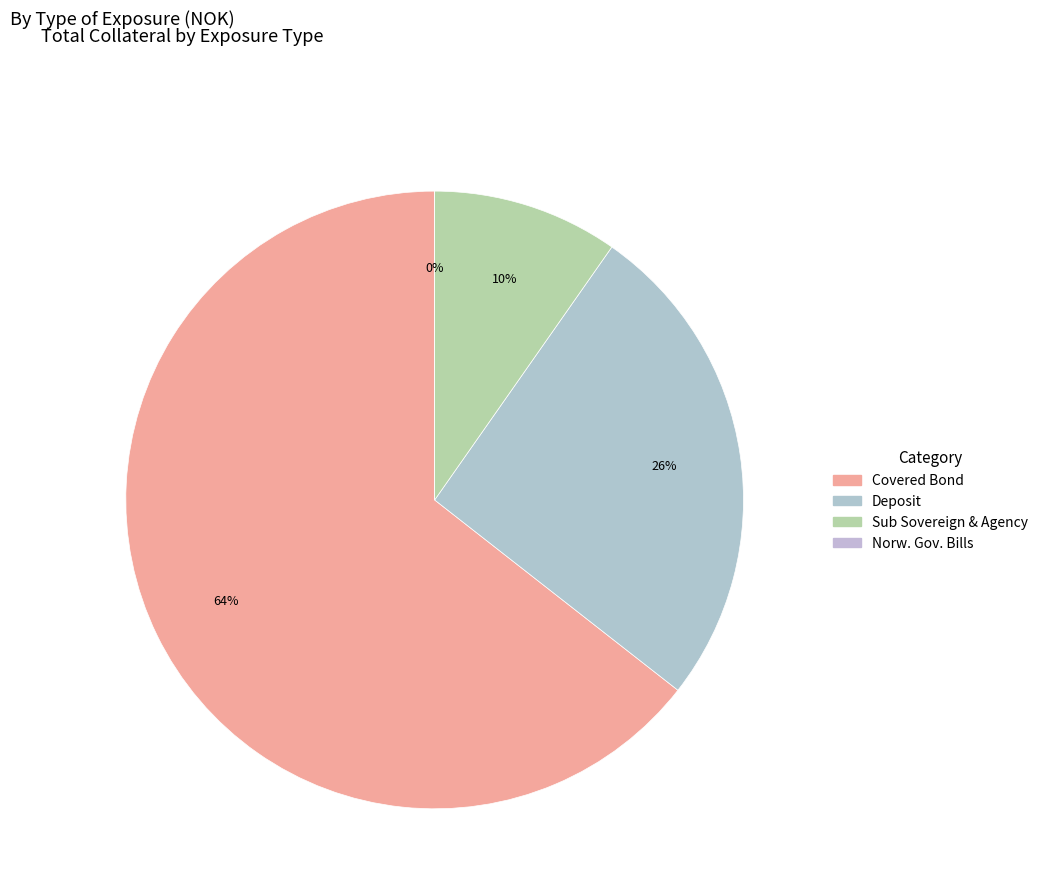

What is the change in value from Deposit to Norw. Gov. Bills?

-2463583673.4